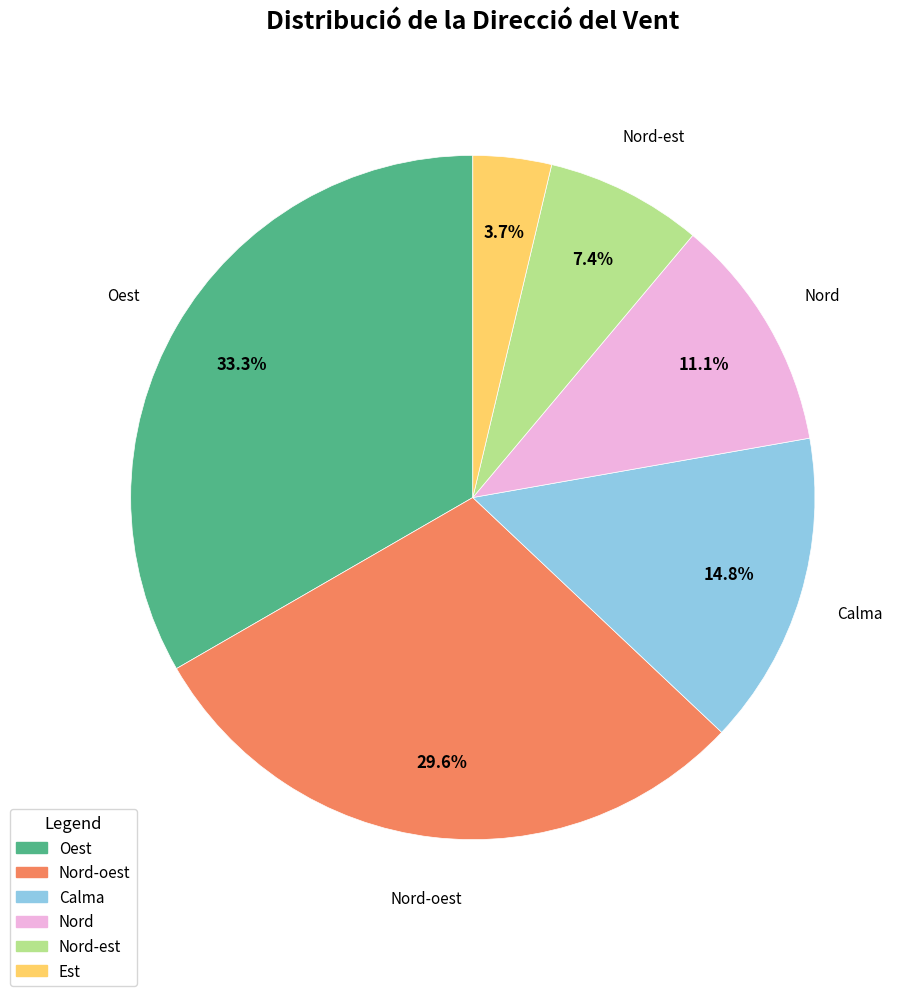

Is there a majority slice in this chart?

No